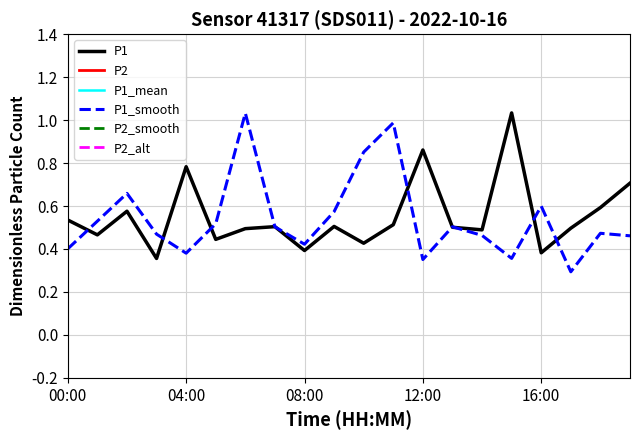

Count the number of categories in the chart.

20